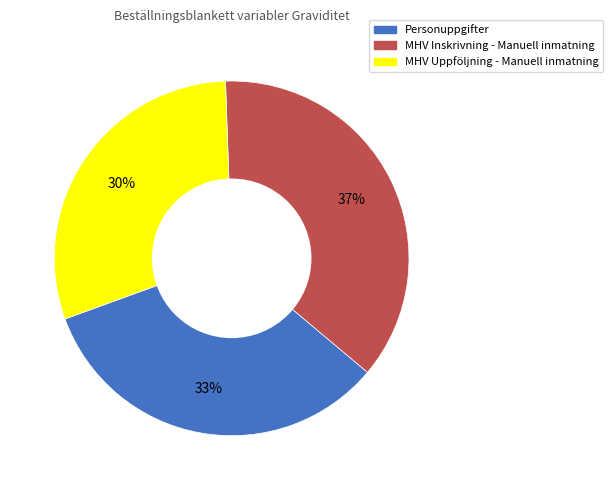

To the nearest percent, what is the average slice percentage?

33%